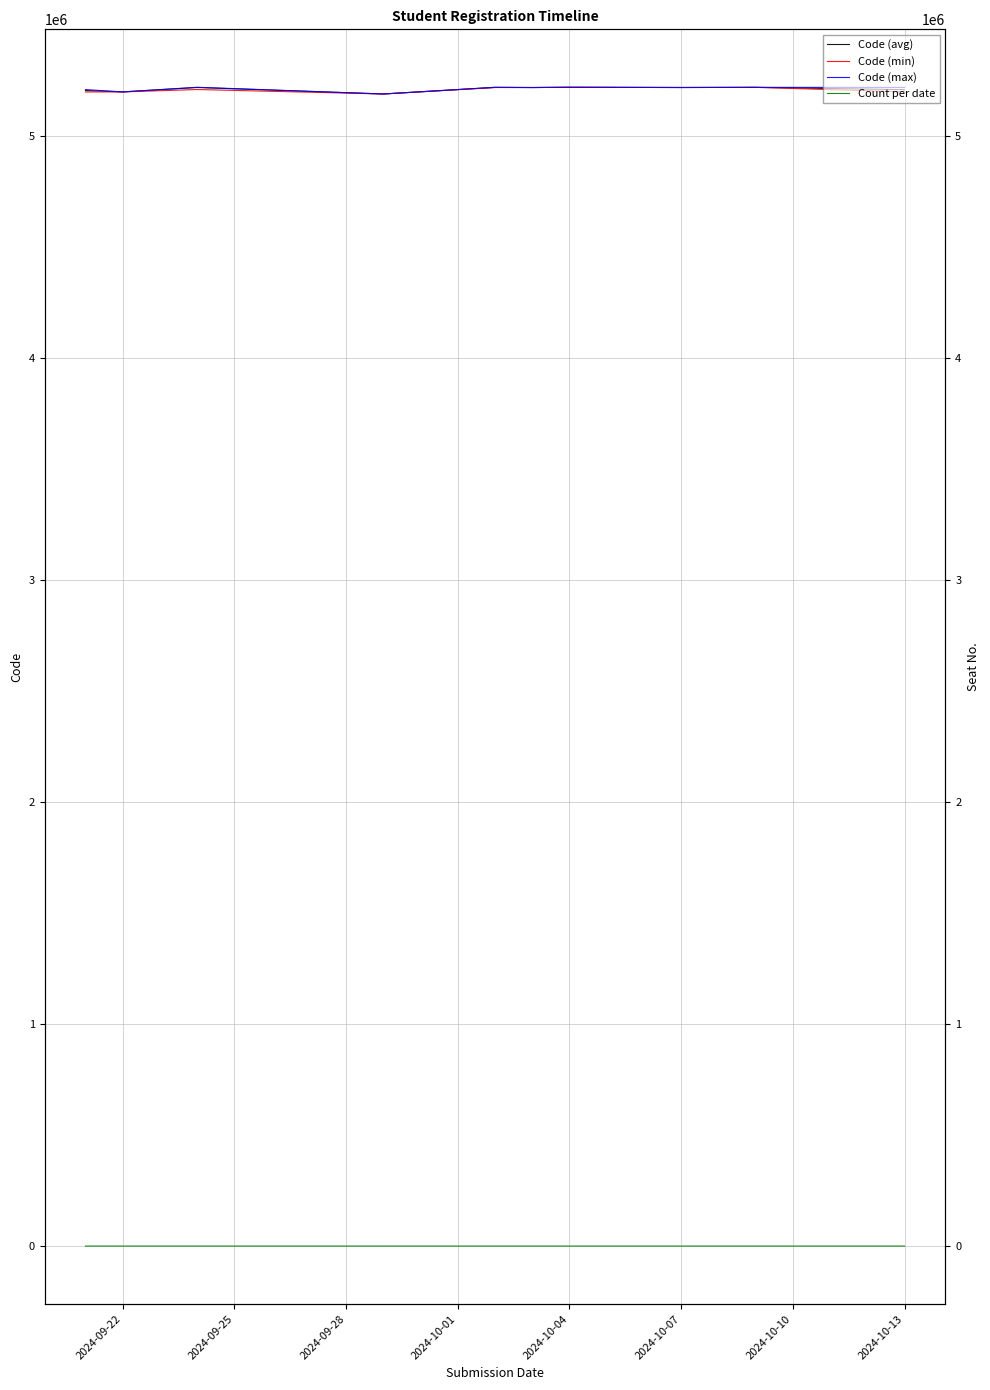

Where is Code (max) nearest to the value 5206077?

2024-09-22